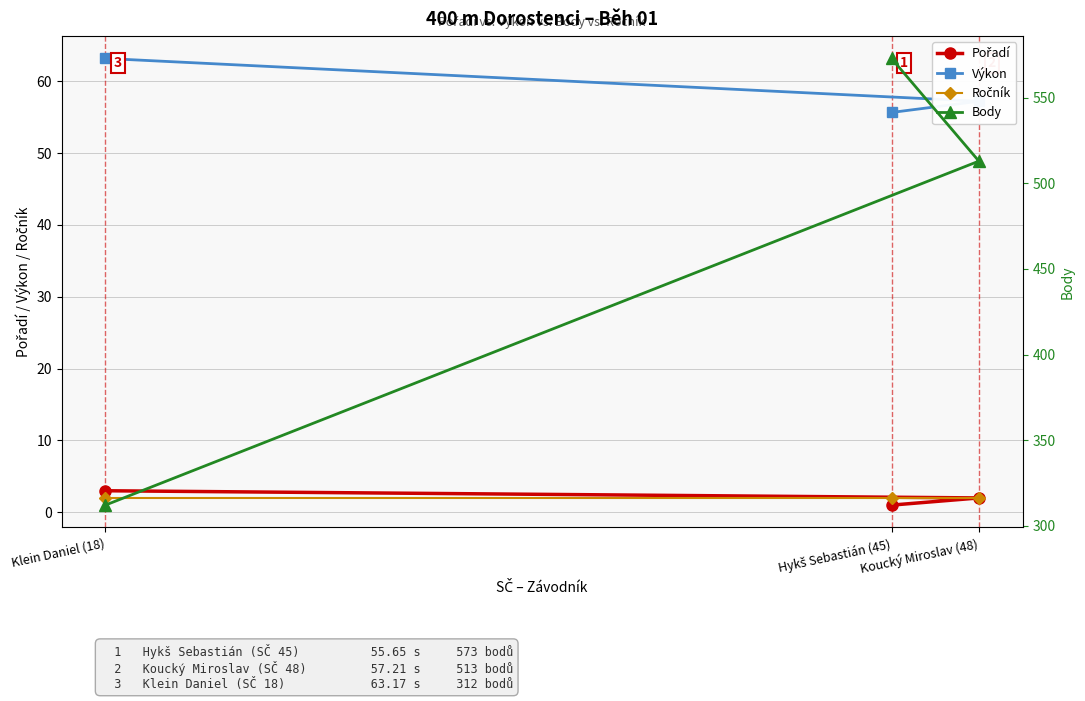

Reading left to right, list all the values displayed in this chart.

Pořadí: 1.0	2.0	3.0
Výkon: 55.6	57.2	63.2
Ročník: 2.0	2.0	2.0
Body: 573.0	513.0	312.0